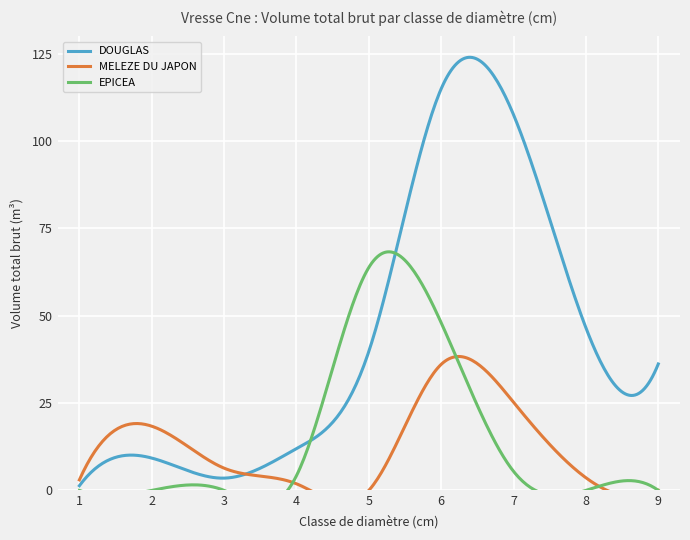

How many lines are shown in the chart?

3